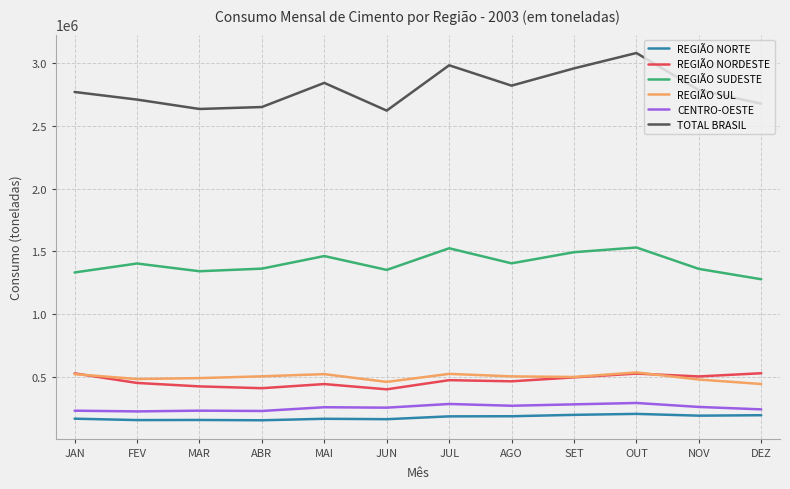

Which series changed the most between FEV and SET?

TOTAL BRASIL